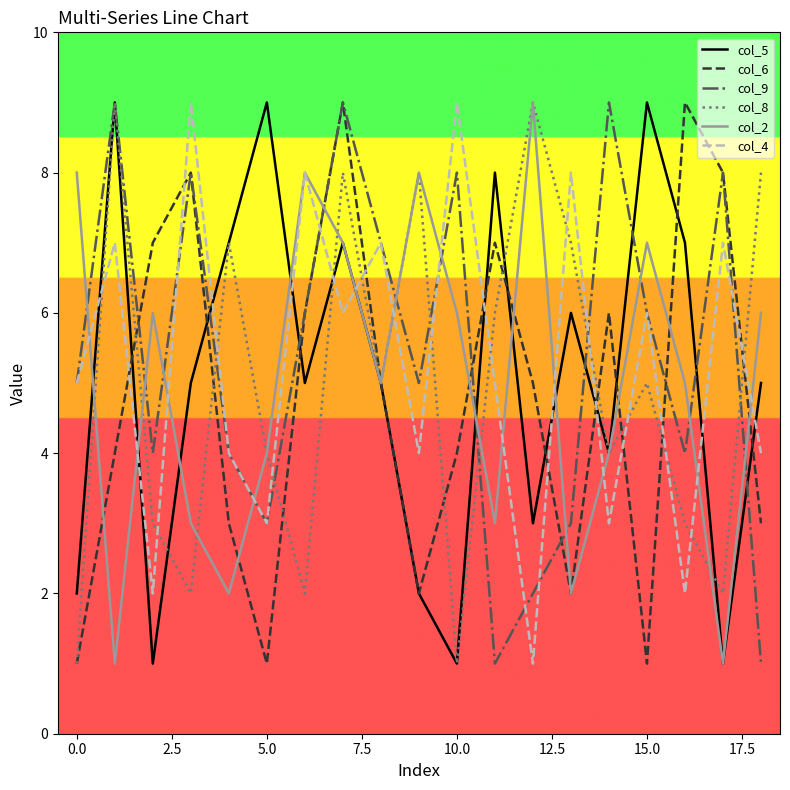

True or false: col_4 and col_5 intersect in this chart.

True